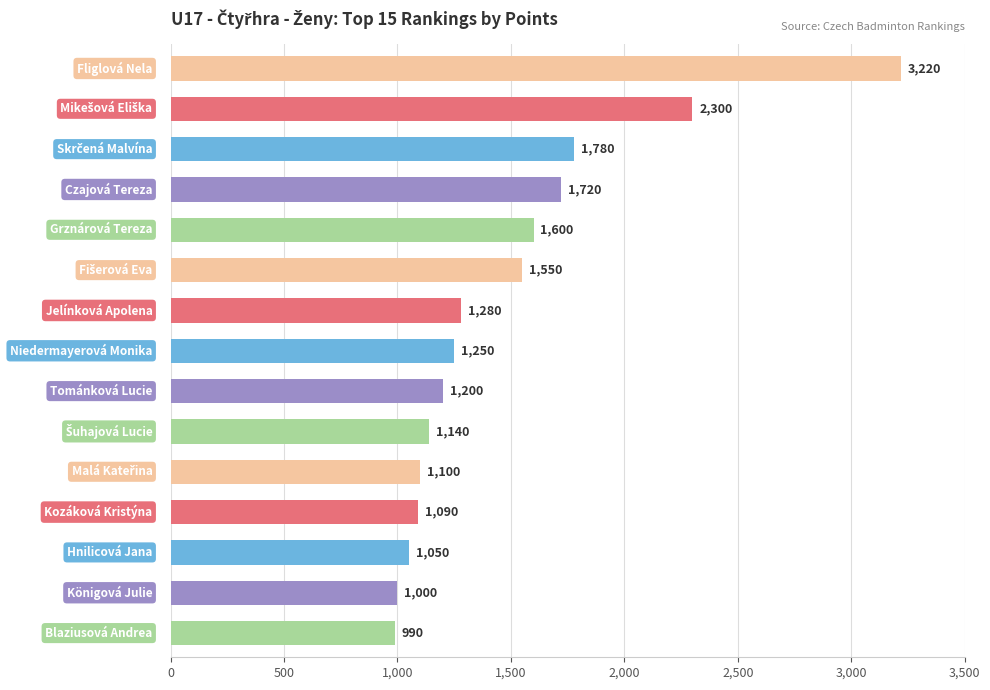

What is the average value?

1485